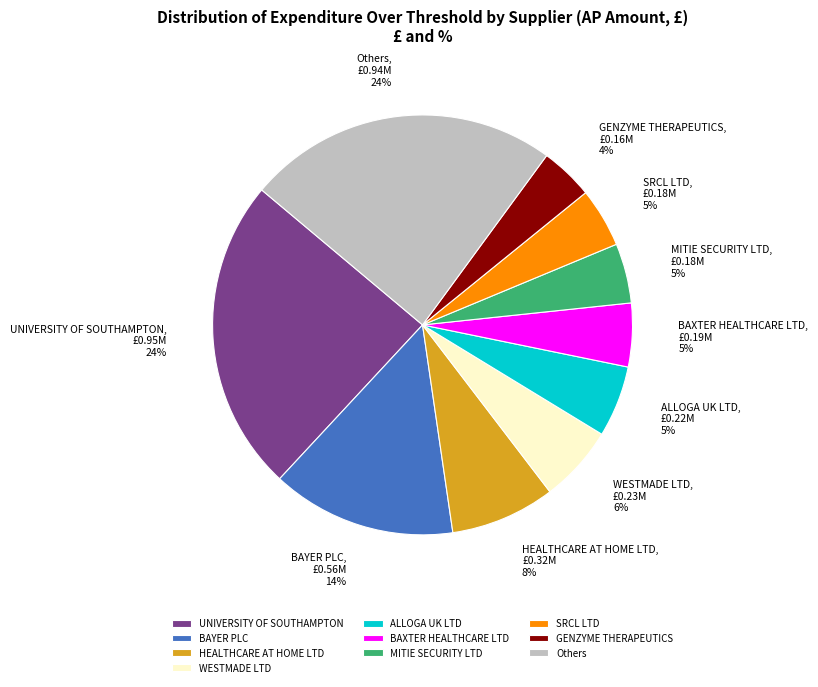

To the nearest percent, what is the combined percentage of Others and UNIVERSITY OF SOUTHAMPTON?

48%